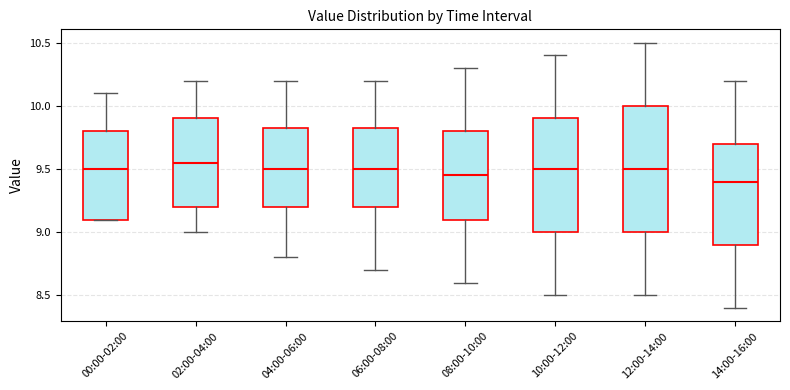

Where does the median line of the box for 02:00-04:00 sit on the y-axis? The values are not printed on the chart, so give them approximately, as read against the axis.

9.55